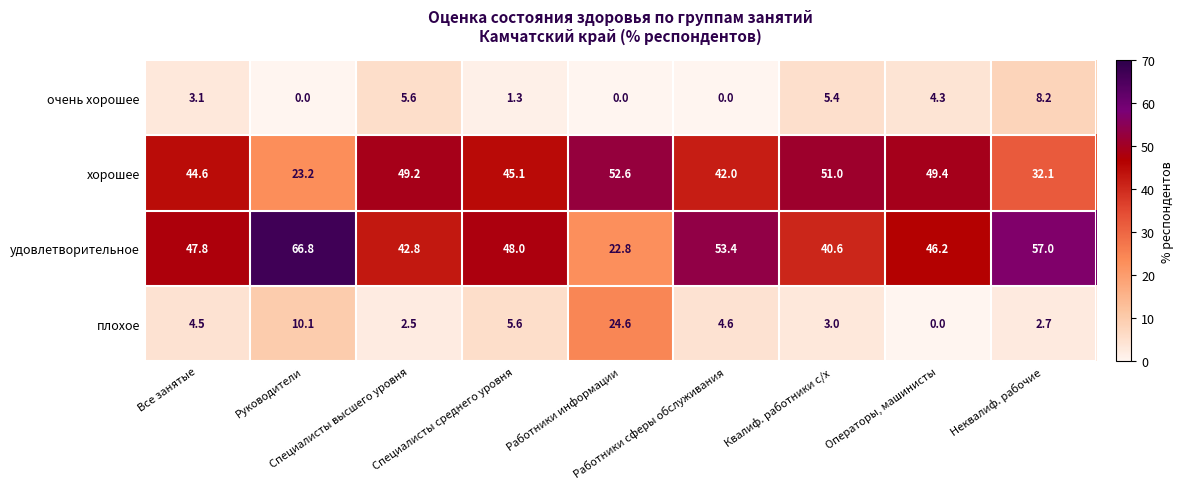

Which series has the largest total across all categories?

удовлетворительное